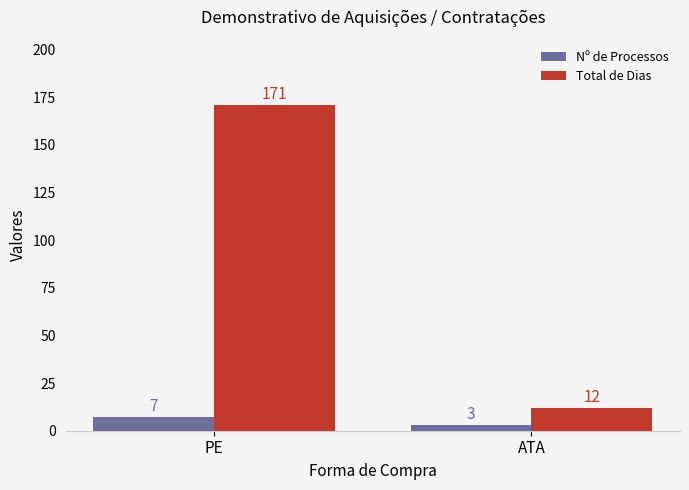

What is the difference between the highest and lowest values at PE?

164